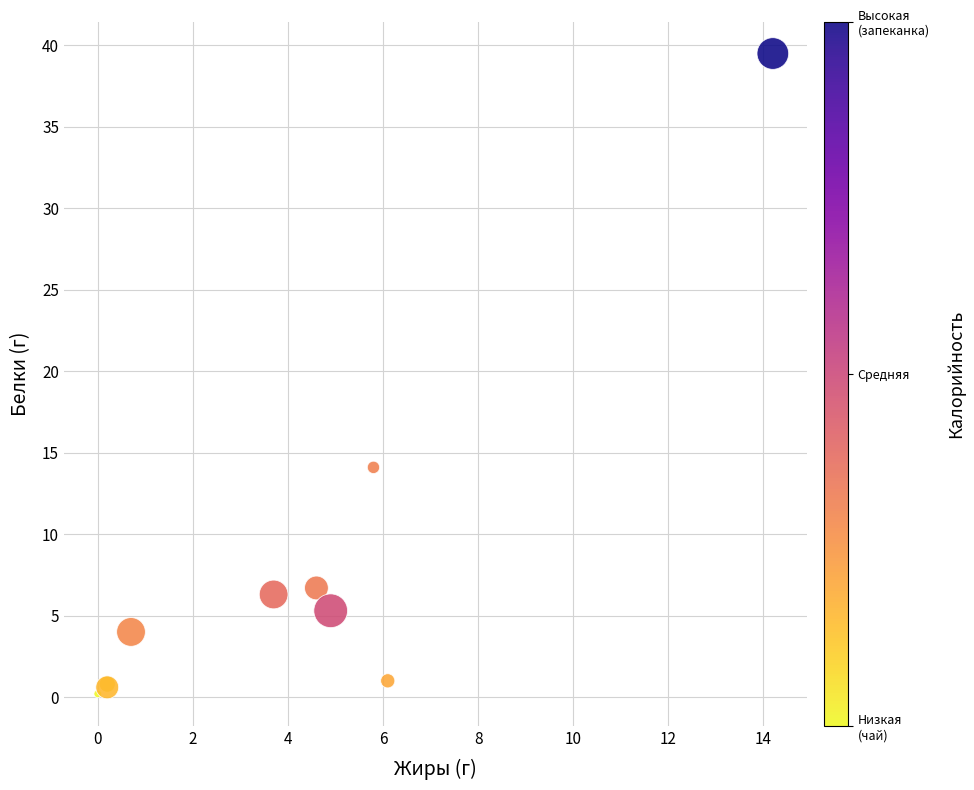

What Y value in the scatter plot is closest to 19?

14.1